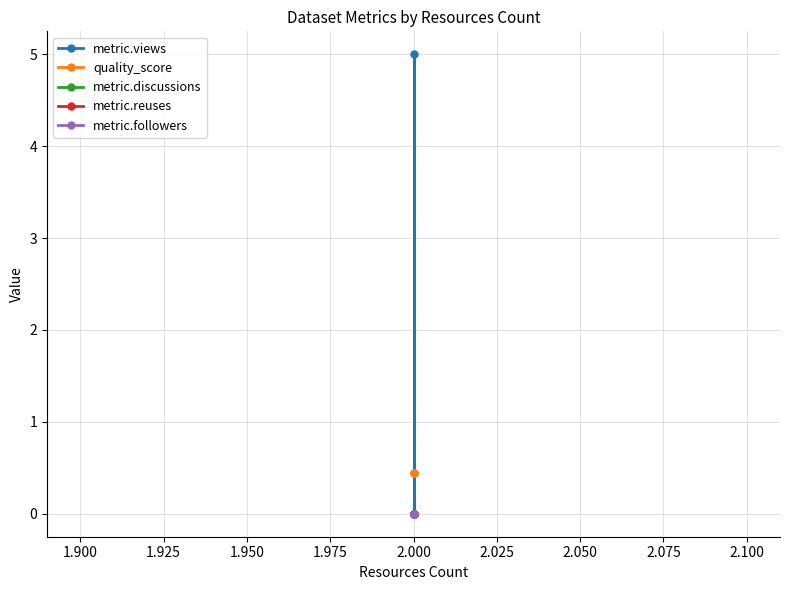

True or false: quality_score has a value of 0.7 at 2.000.

False